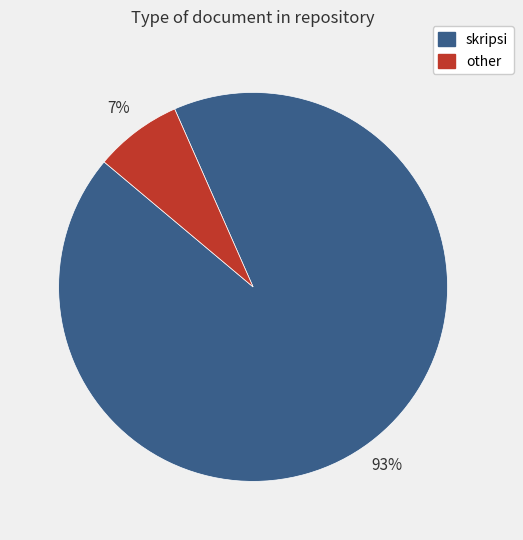

To the nearest percent, what portion does skripsi represent?

93%